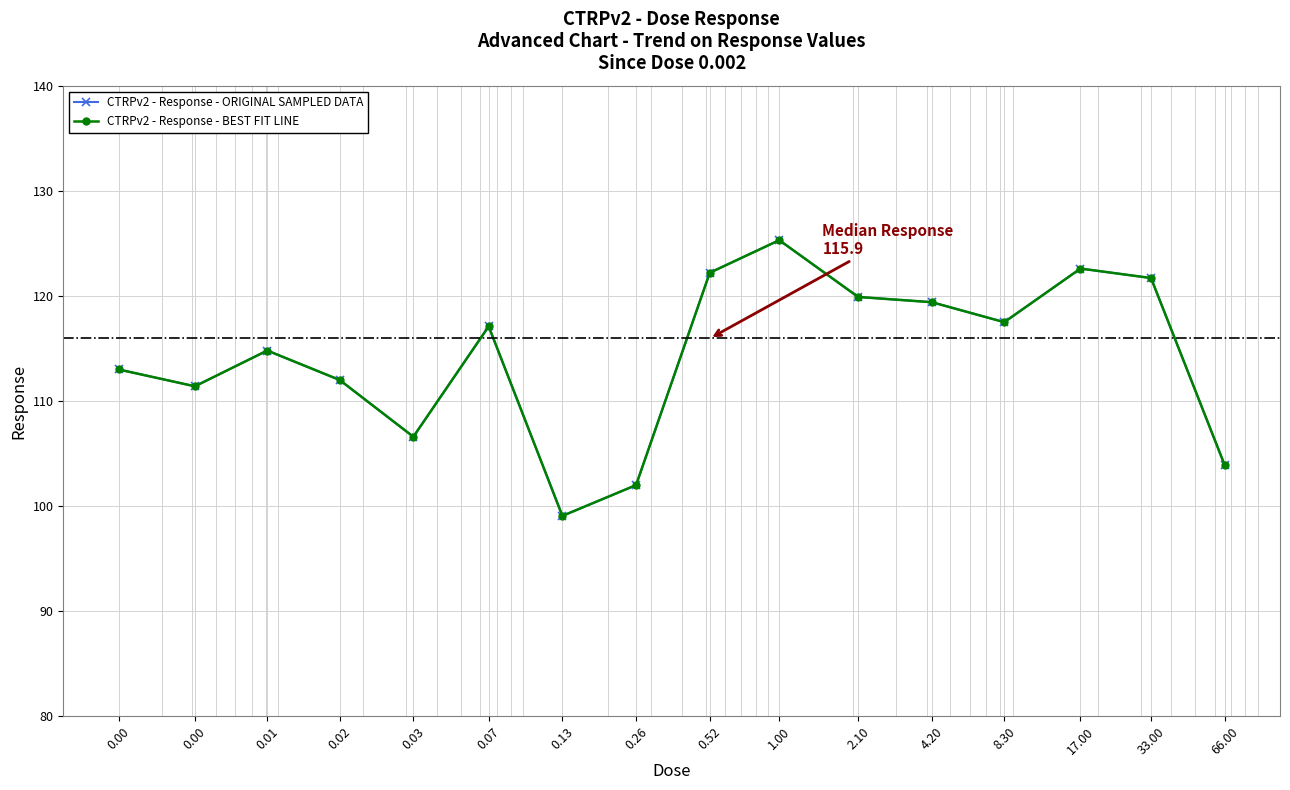

Between 0.02 and 4.20, which is larger?

4.20